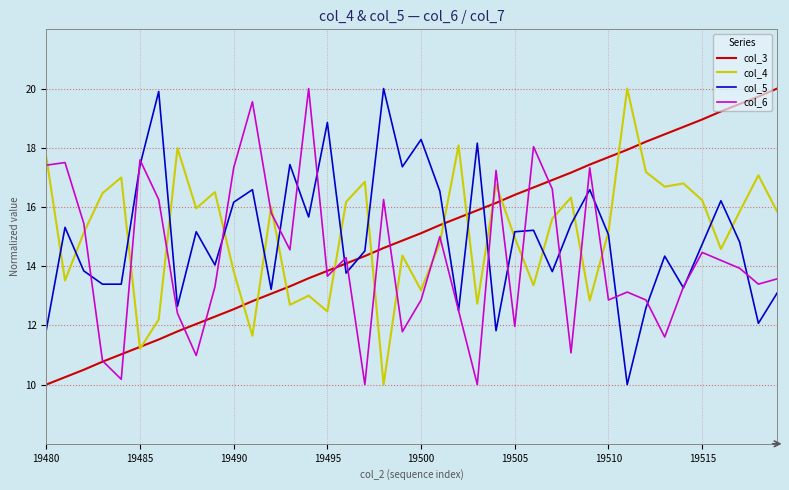

What is the smallest value displayed?

10.0